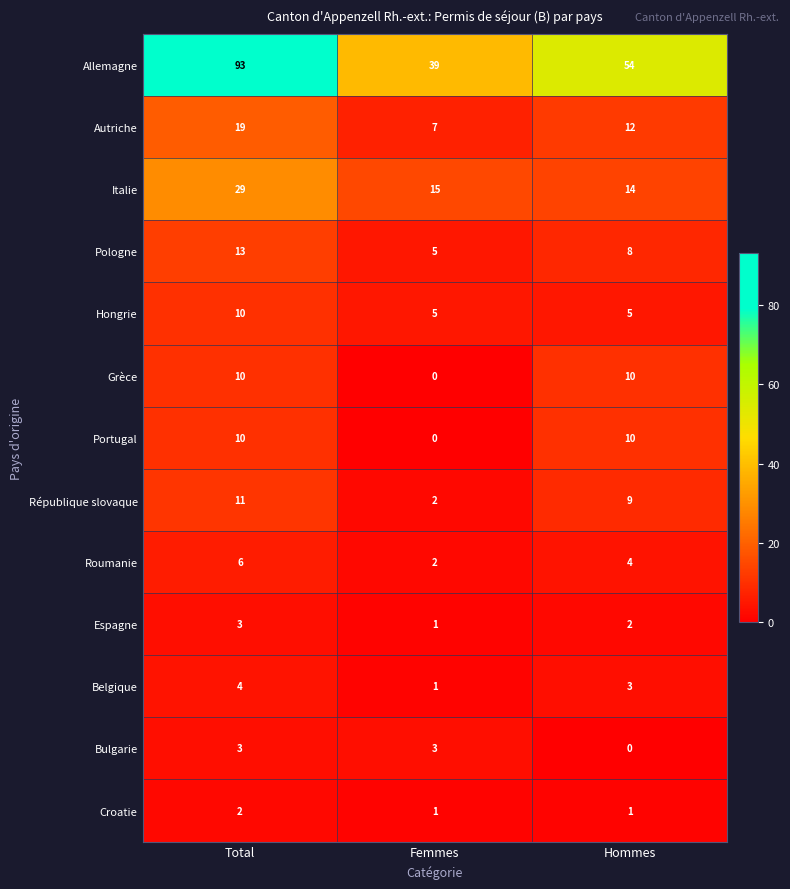

Rank the categories by Italie value from lowest to highest.

Hommes, Femmes, Total